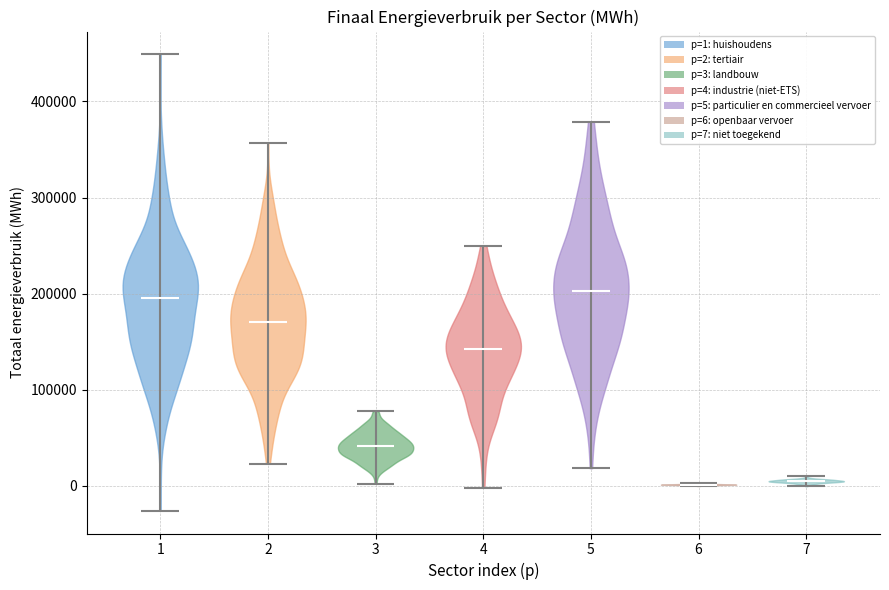

Reading left to right, read every violin against the y-axis: where its median line is, and the lowest and highest points it reaches. The values are not printed on the chart, so give them approximately, as read against the axis.

1: median line 200000, lowest point -30000, highest point 450000
2: median line 170000, lowest point 20000, highest point 360000
3: median line 40000, lowest point 0, highest point 80000
4: median line 140000, lowest point 0, highest point 250000
5: median line 200000, lowest point 20000, highest point 380000
6: median line 0, lowest point 0, highest point 0
7: median line 0, lowest point 0, highest point 10000